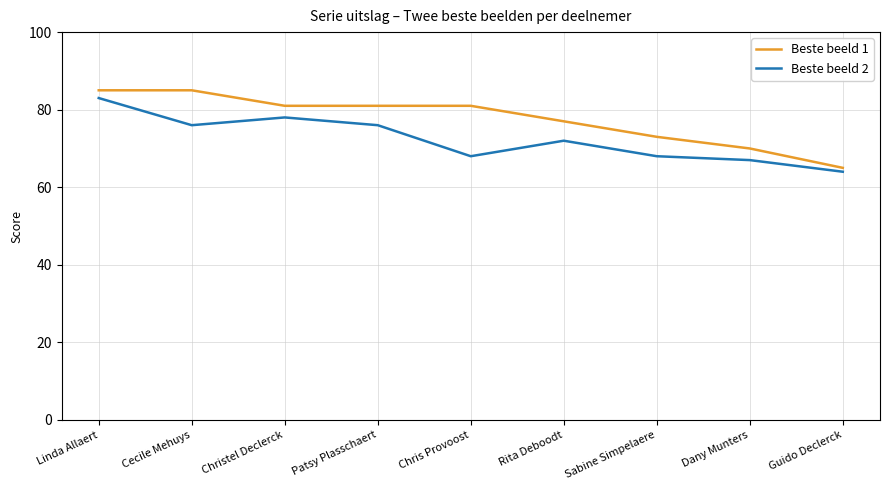

Which category has the highest value in the Beste beeld 2 series?

Linda Allaert